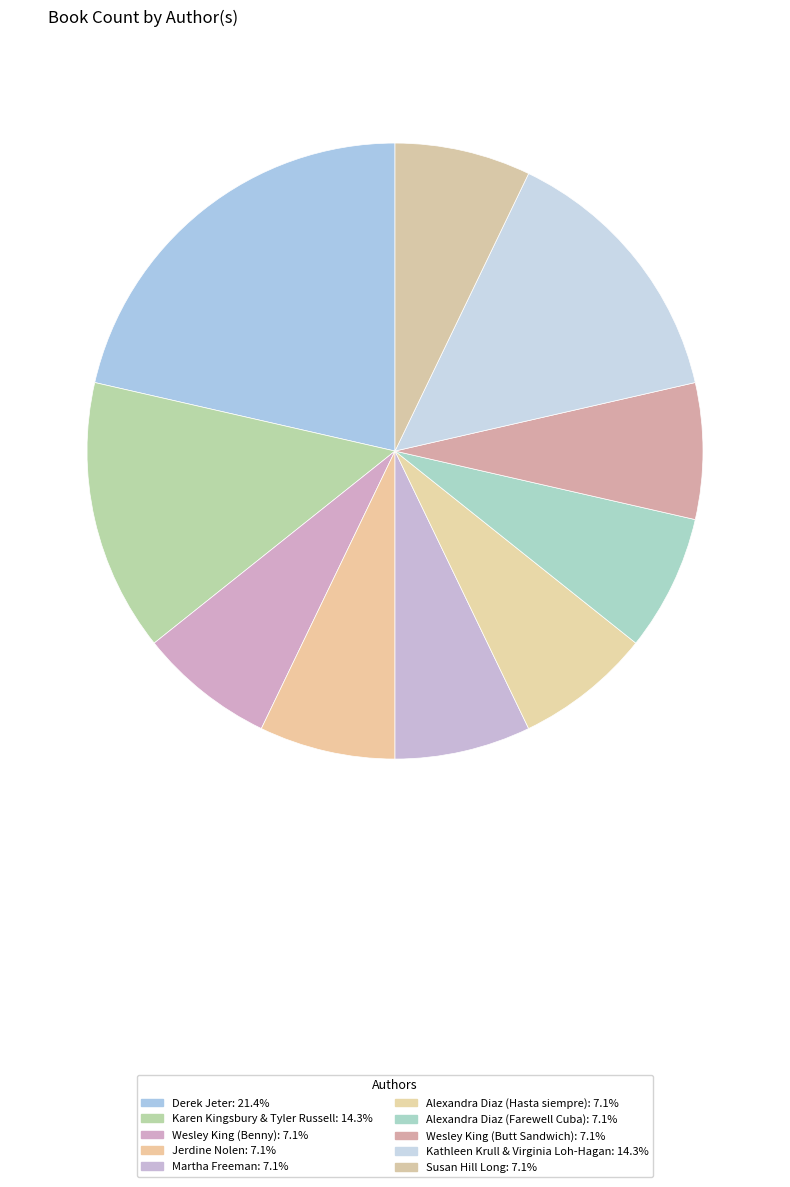

What percentage is the Alexandra Diaz (Hasta siempre) slice, to the nearest percent?

7%